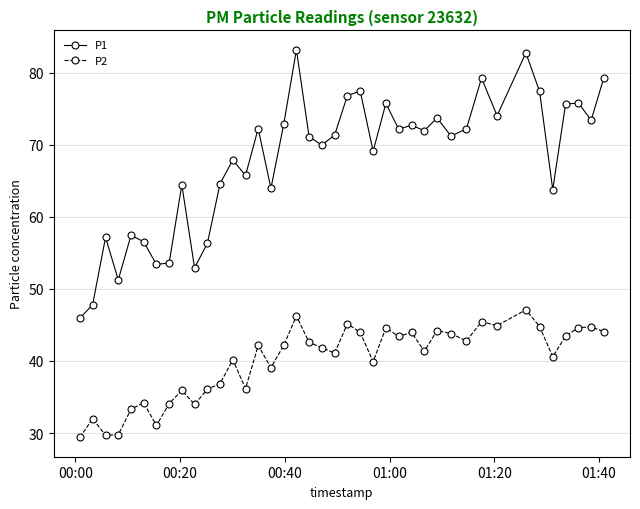

True or false: P2 has more than 2 points higher than both neighbors.

True